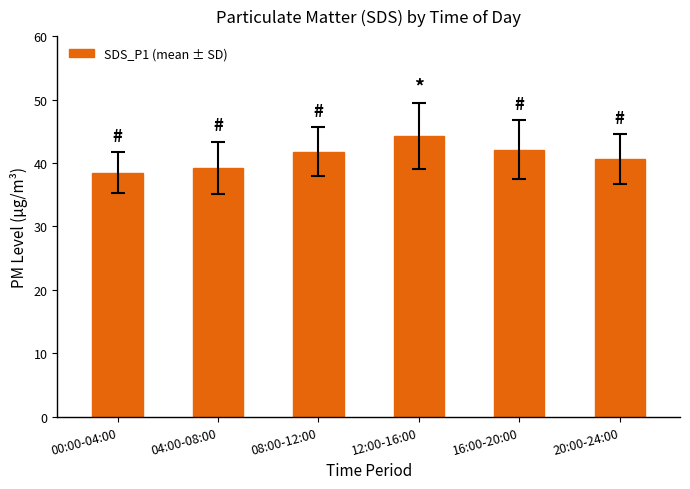

The value at 08:00-12:00 is 41.8. True or false?

True